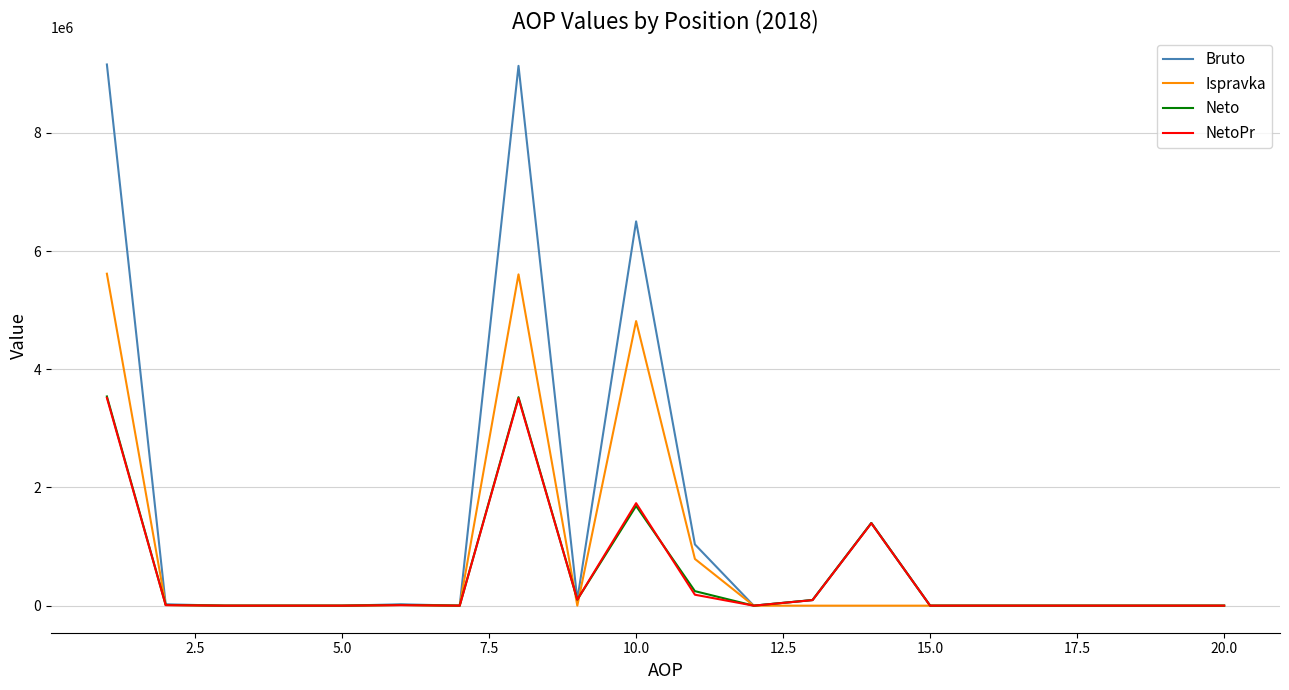

How many values in the NetoPr series exceed 0?

9